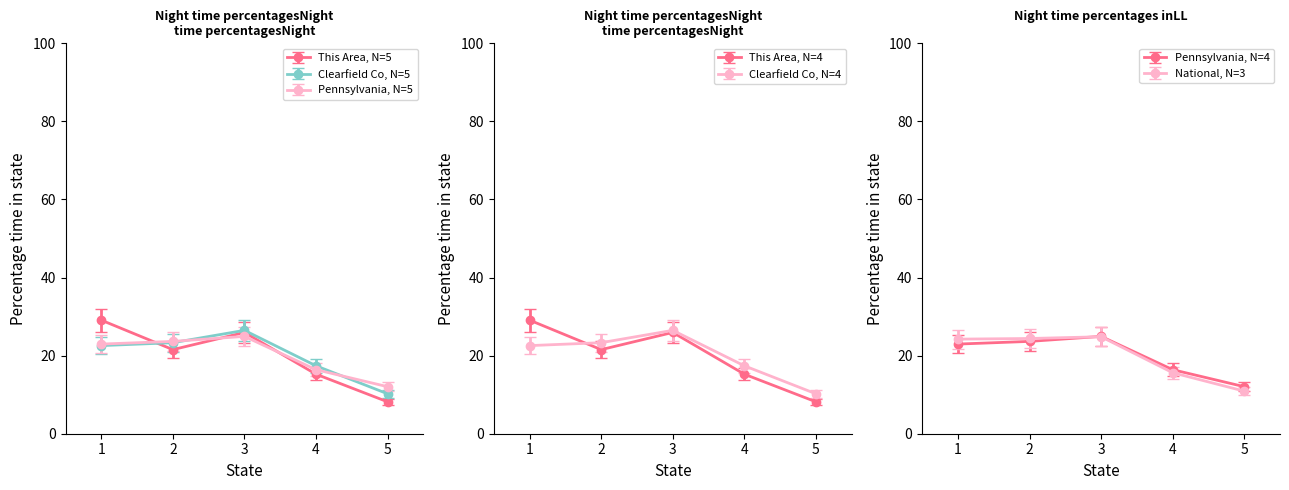

How many values in the This Area series are below 19?

2